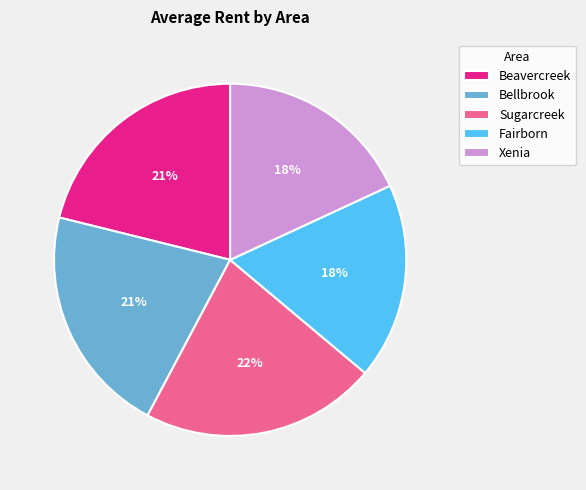

Between Sugarcreek and Beavercreek, which is larger?

Sugarcreek